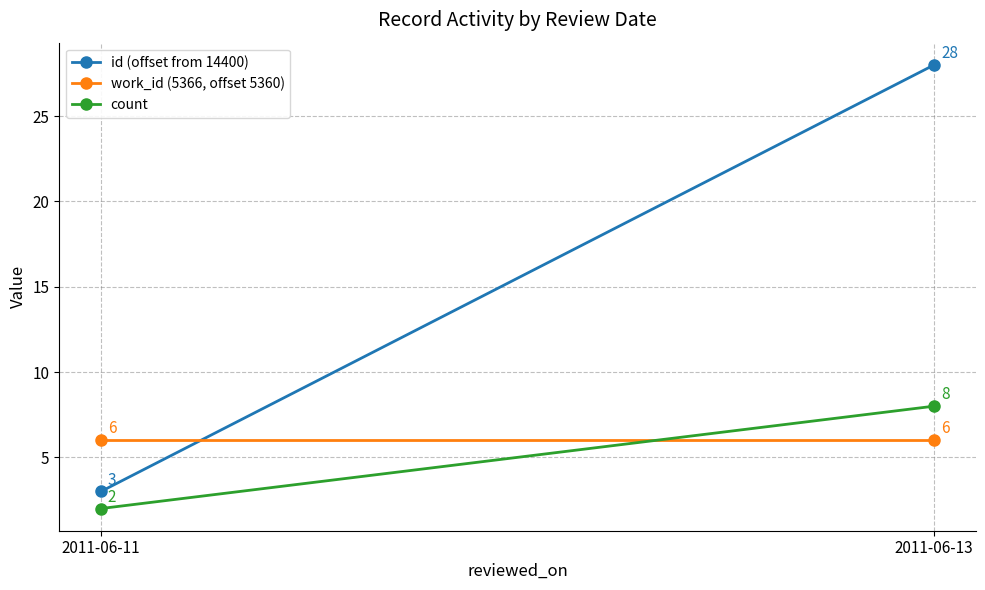

What is the difference between the id (offset from 14400) values at 2011-06-11 and 2011-06-13?

25